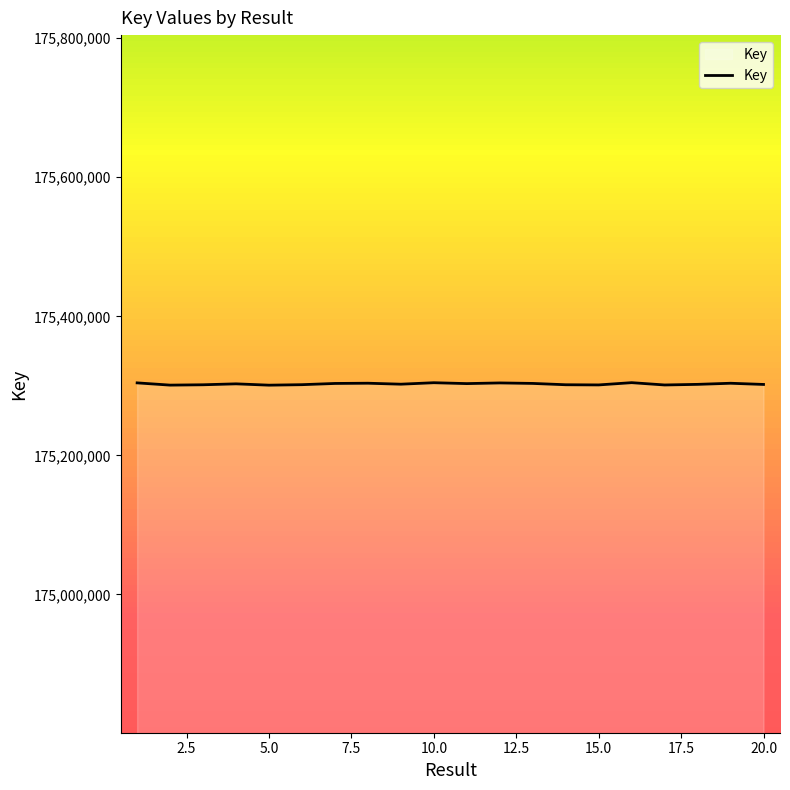

What is the smallest value displayed?

175300937